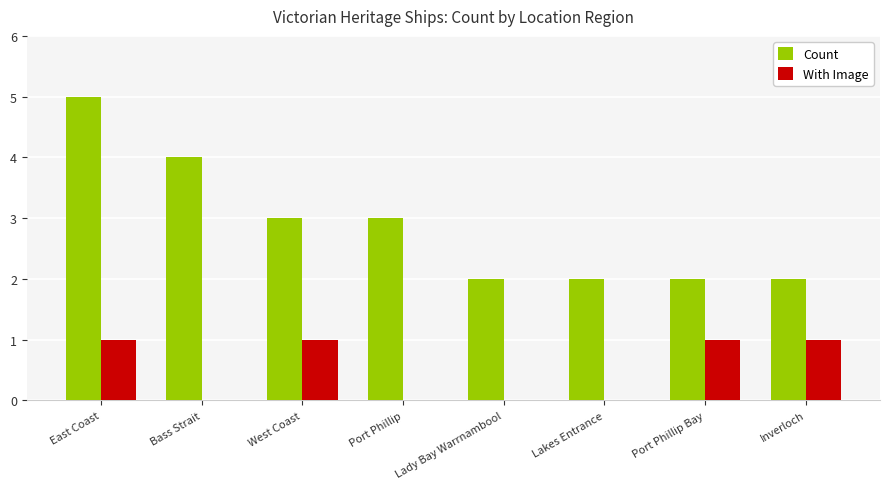

At which category does the chart reach its peak across all series?

East Coast